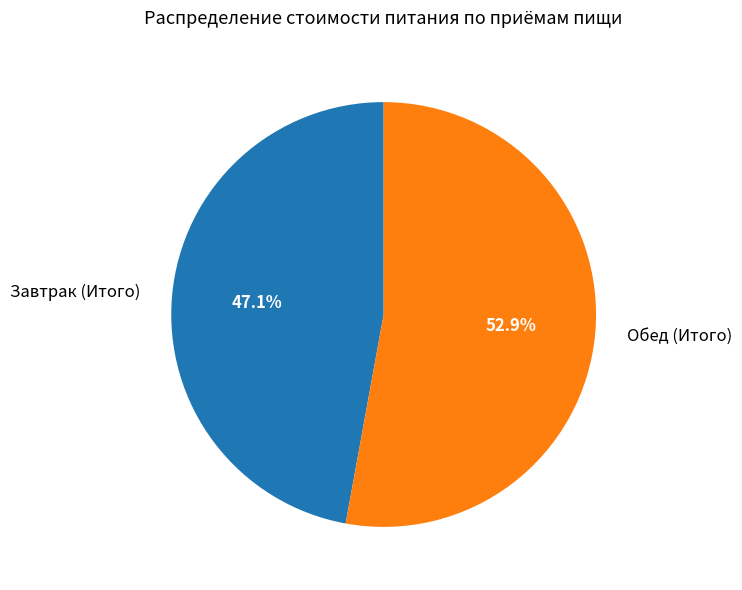

Rank the categories by value from highest to lowest.

Обед (Итого), Завтрак (Итого)